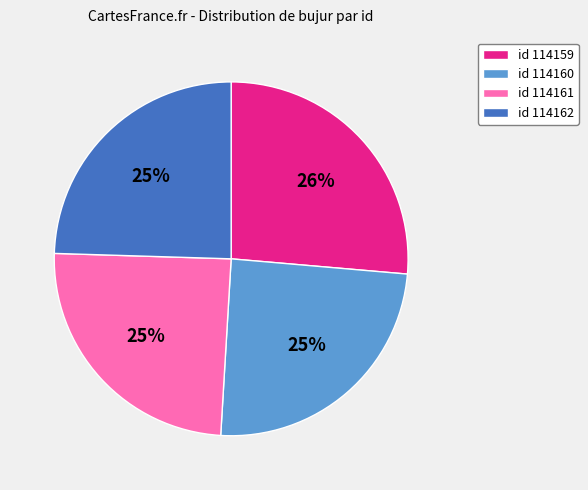

What is the largest slice in the pie chart?

id 114159